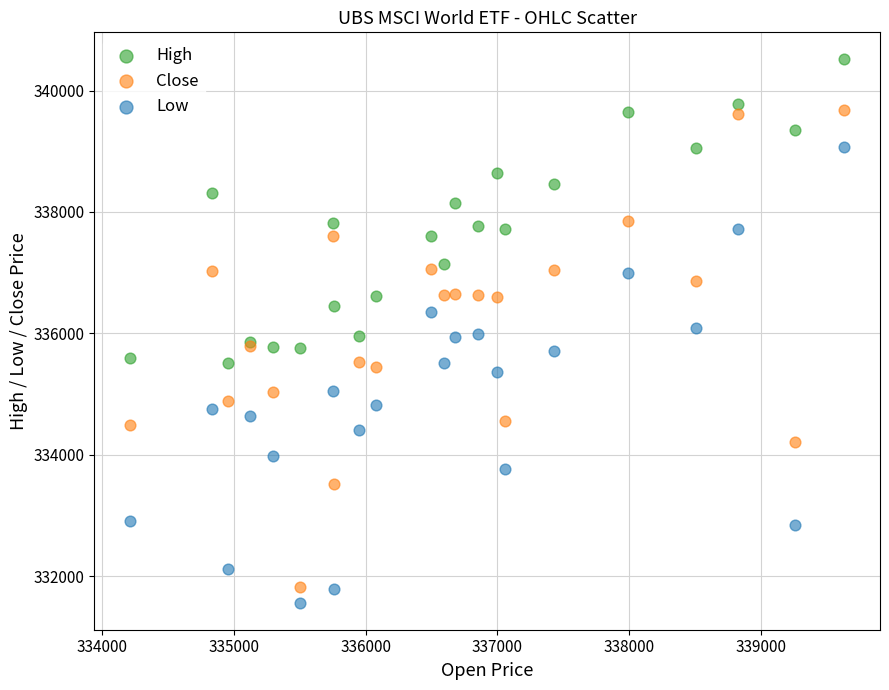

What are all the series names shown in the legend?

High, Close, Low